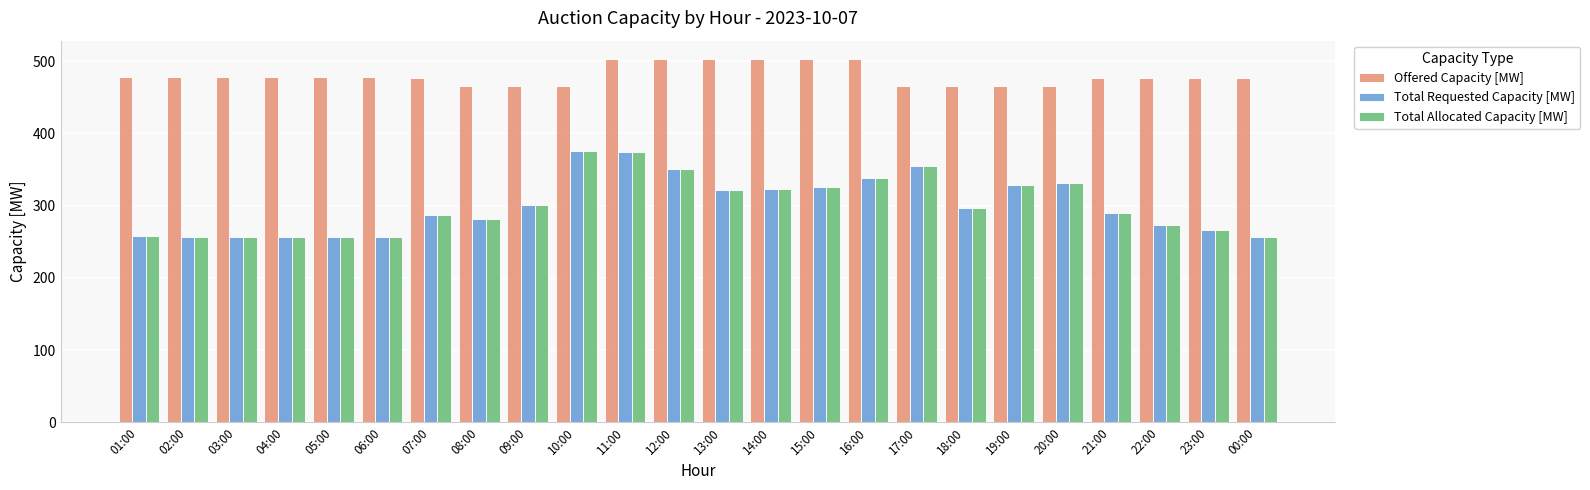

Which series has the largest total across all categories?

Offered Capacity [MW]